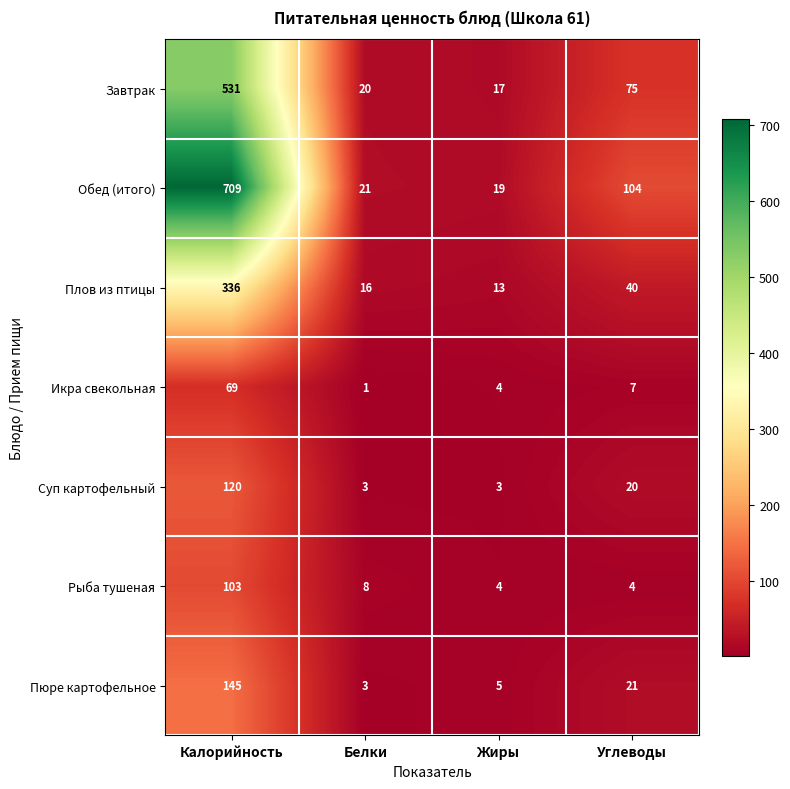

What value does the Плов из птицы series have at Калорийность?

336